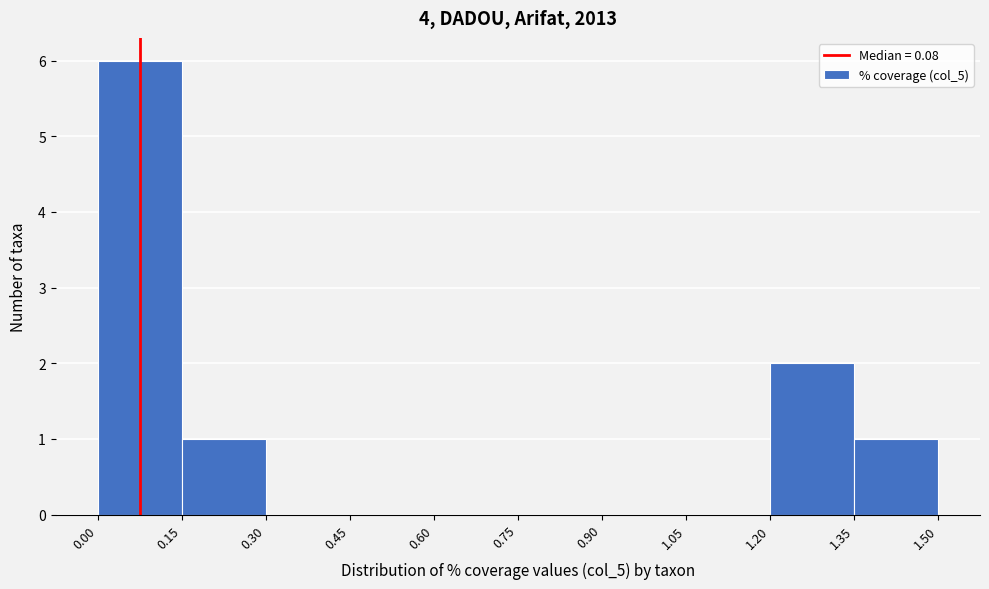

What is the height of the bar covering 0.00 to 0.15 on the x-axis? The values are not printed on the chart, so give them approximately, as read against the axis.

6